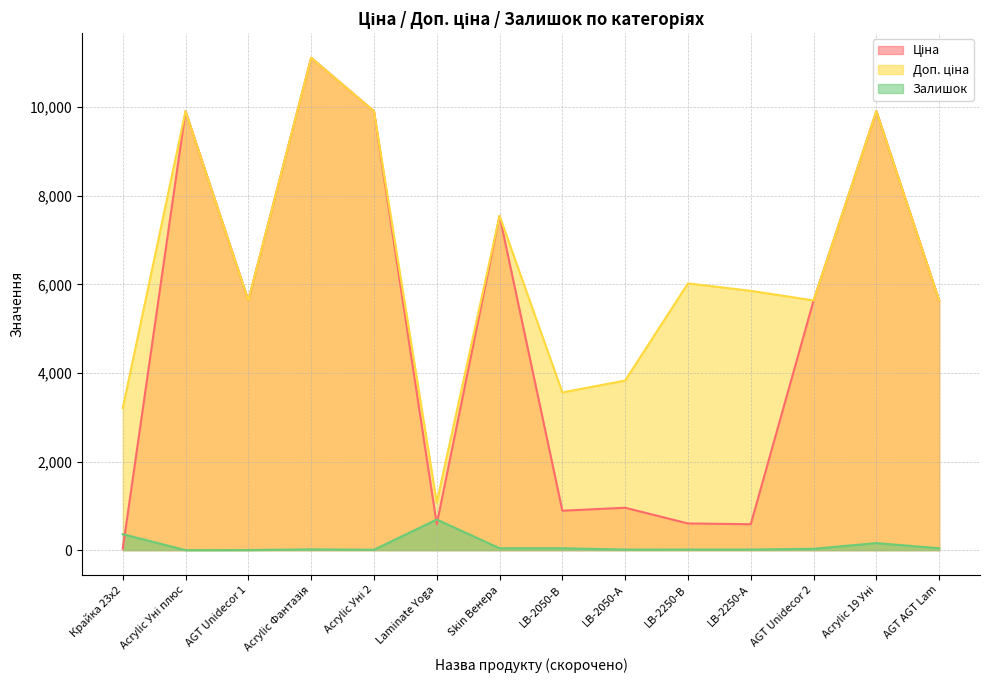

How many values in the Доп. ціна series exceed 5852?

7